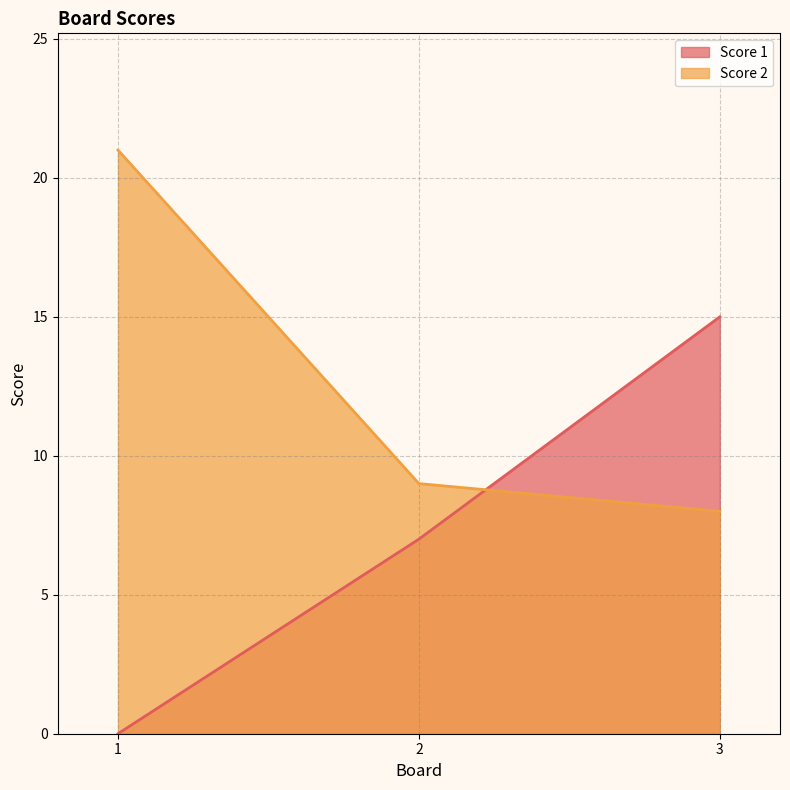

The value of Score 1 at 2 is 9. True or false?

False